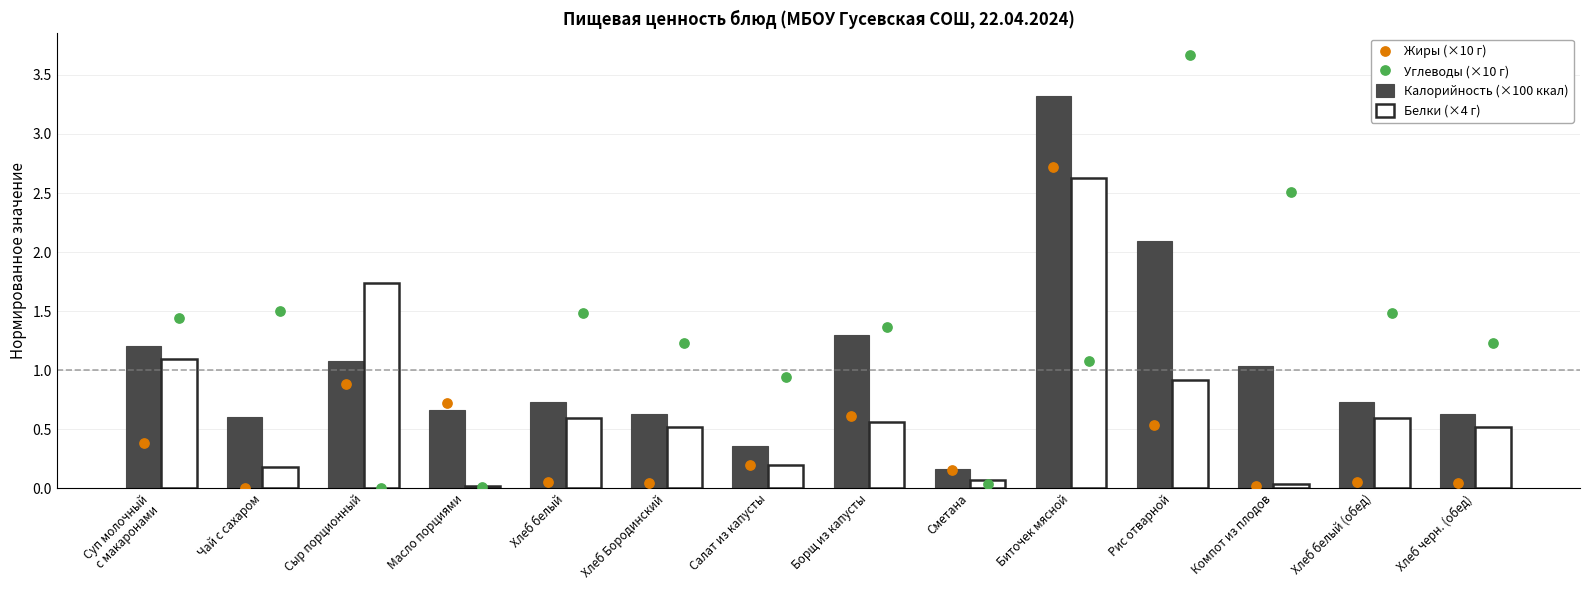

Is the value of Белки (×4 г) at Хлеб белый greater than the value of Углеводы (×10 г) at Борщ из капусты?

No